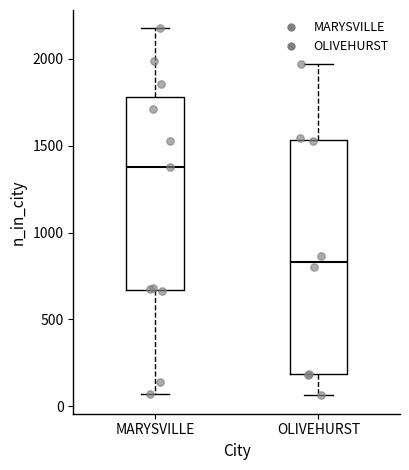

Reading left to right, transcribe this box plot: for each box, give where its median line is, the range the box spans, and where its two whiskers end, as read against the y-axis. The values are not printed on the chart, so give them approximately, as read against the axis.

MARYSVILLE: median 1400, box 650 to 1800, whiskers 50 to 2200
OLIVEHURST: median 850, box 200 to 1550, whiskers 50 to 1950